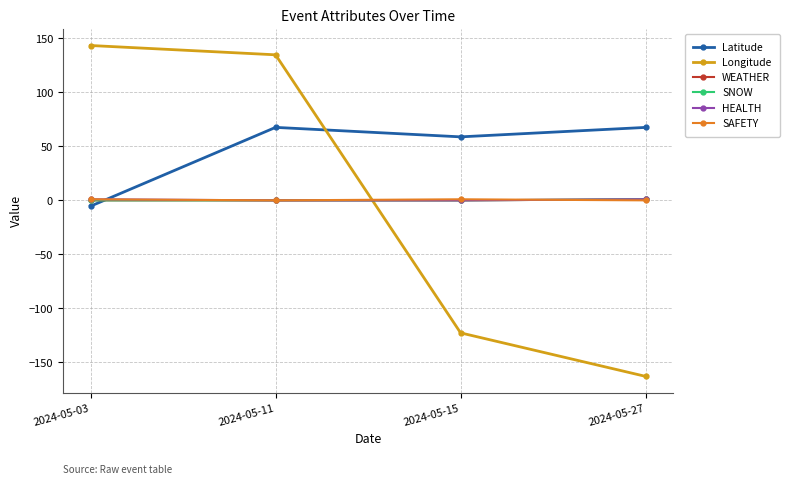

Between which two adjacent categories do SAFETY and Longitude first intersect?

2024-05-11 and 2024-05-15